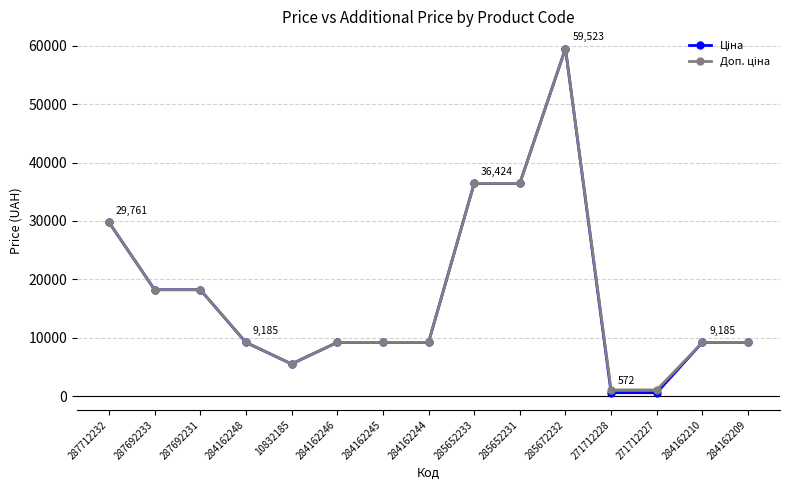

At how many categories does at least one series exceed 28033?

4